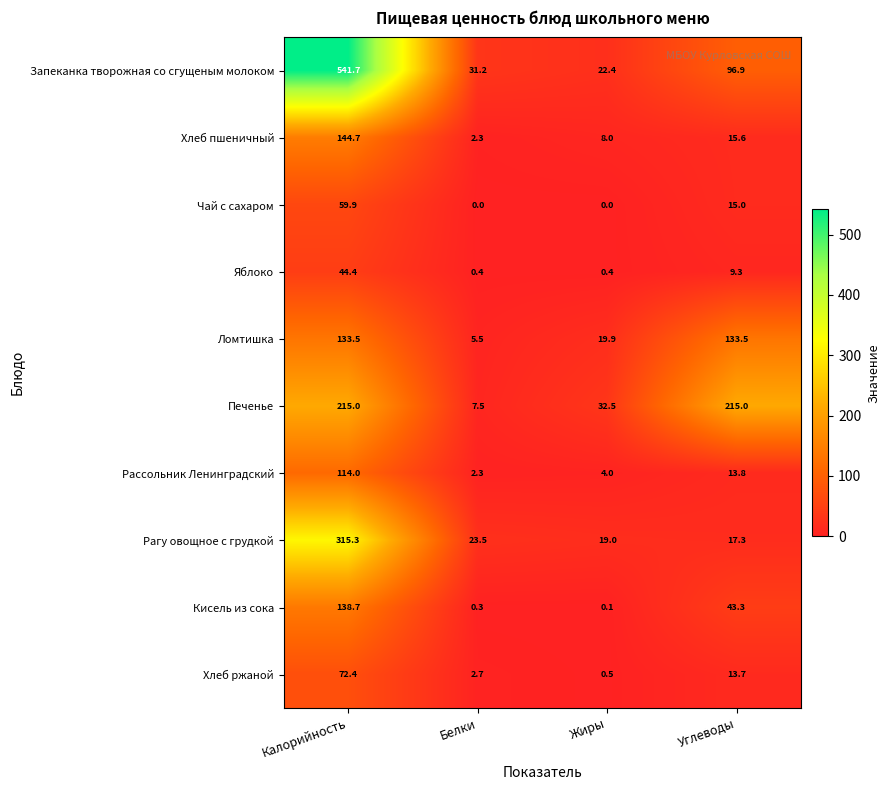

What is the difference between the highest and lowest values at Жиры?

32.5